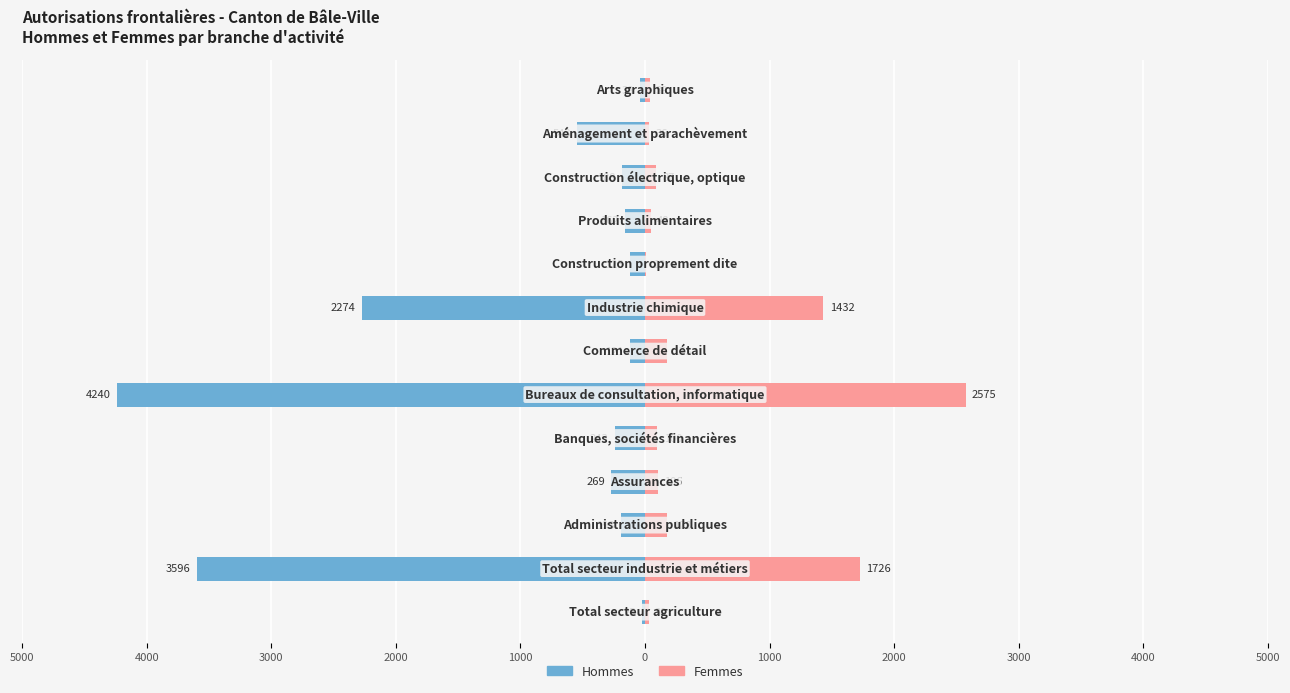

Which series has the widest spread of values?

Hommes